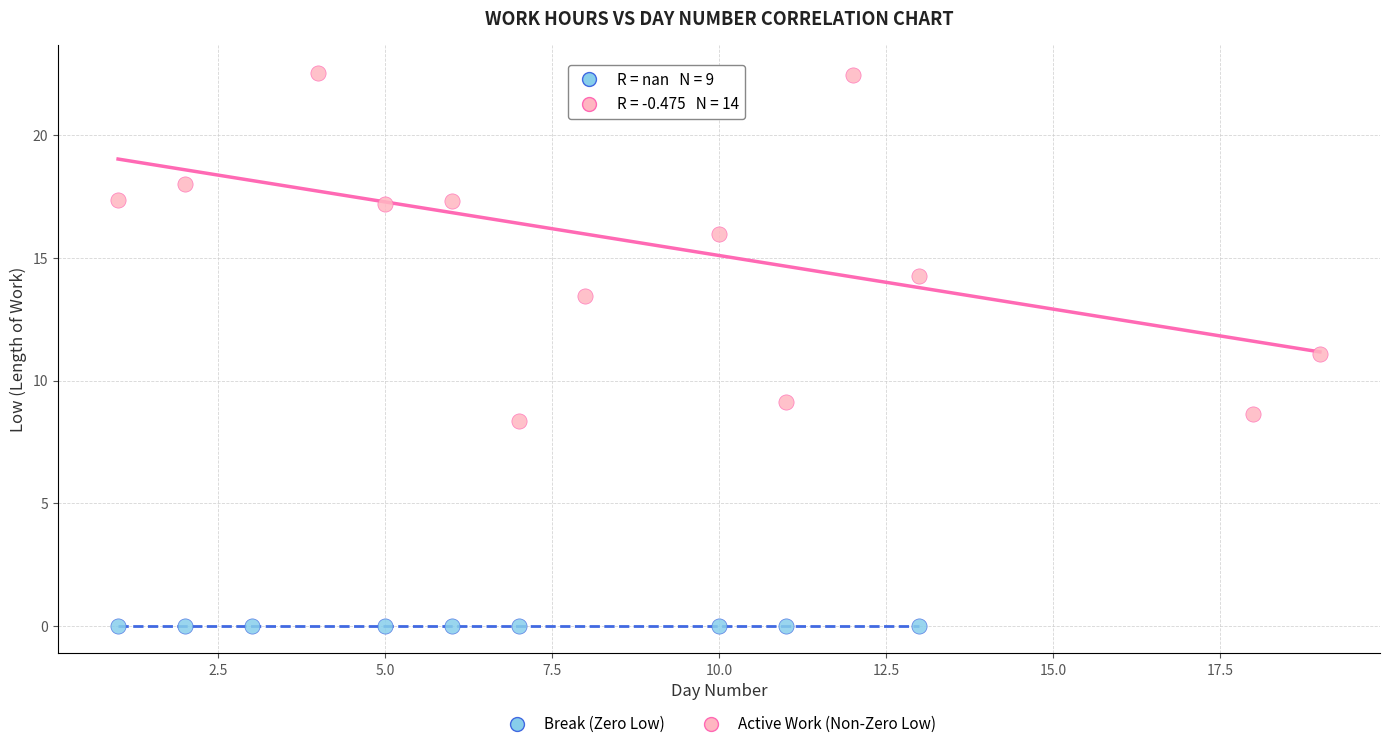

Which series reaches the minimum Y coordinate?

Break (Zero Low)